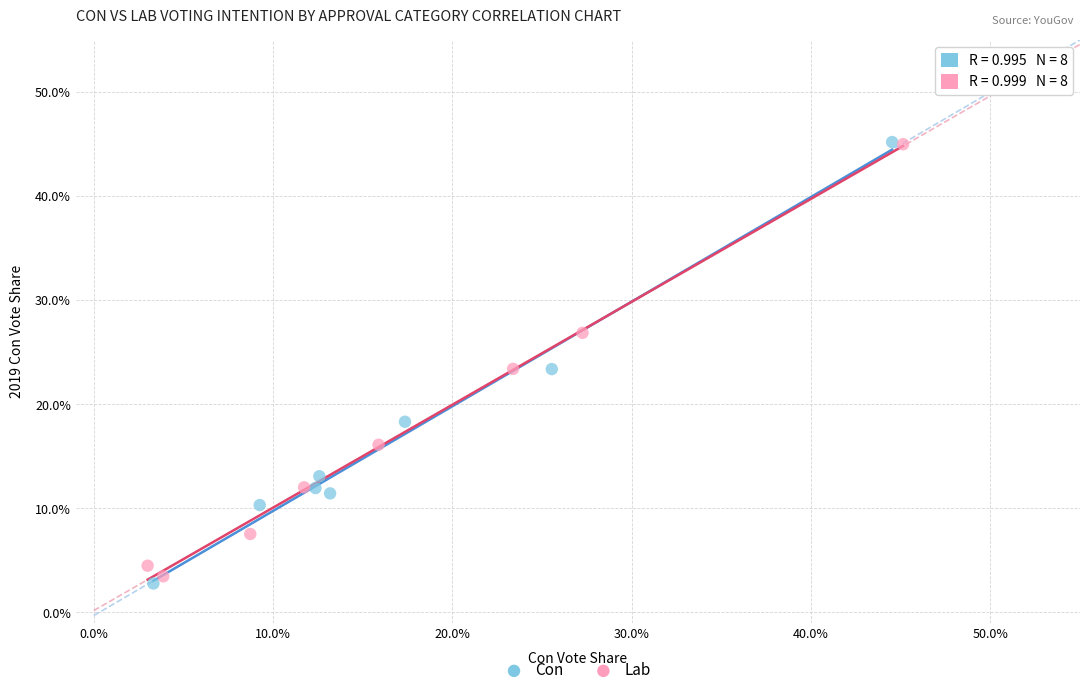

What are all the series names shown in the legend?

Con, Lab